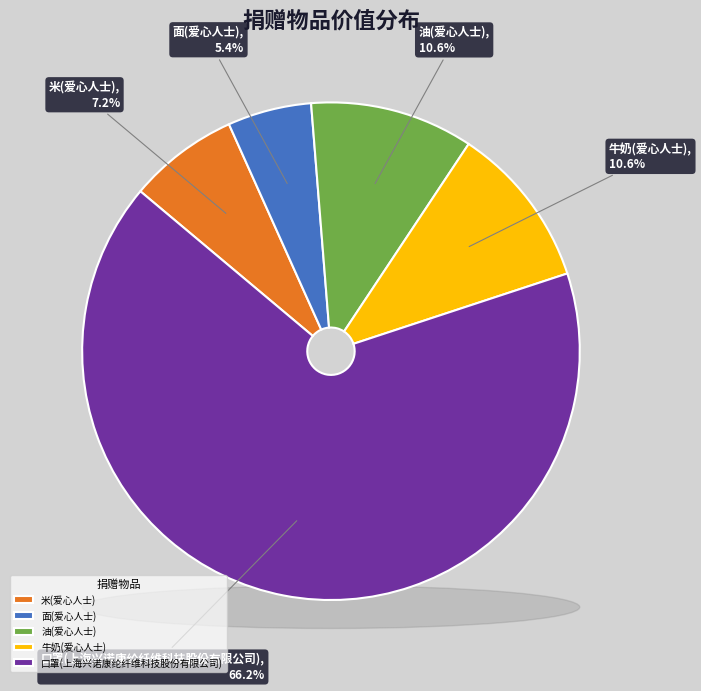

What percentage is NOT represented by 油(爱心人士)?

89.4%